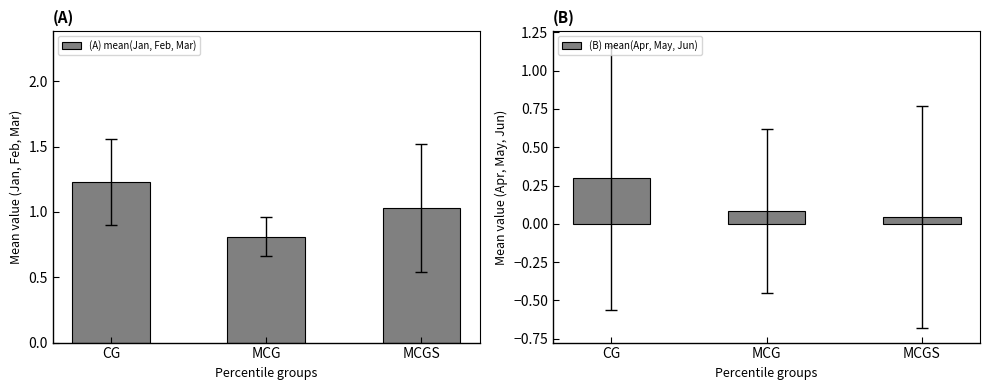

At how many categories does at least one series exceed 0?

3